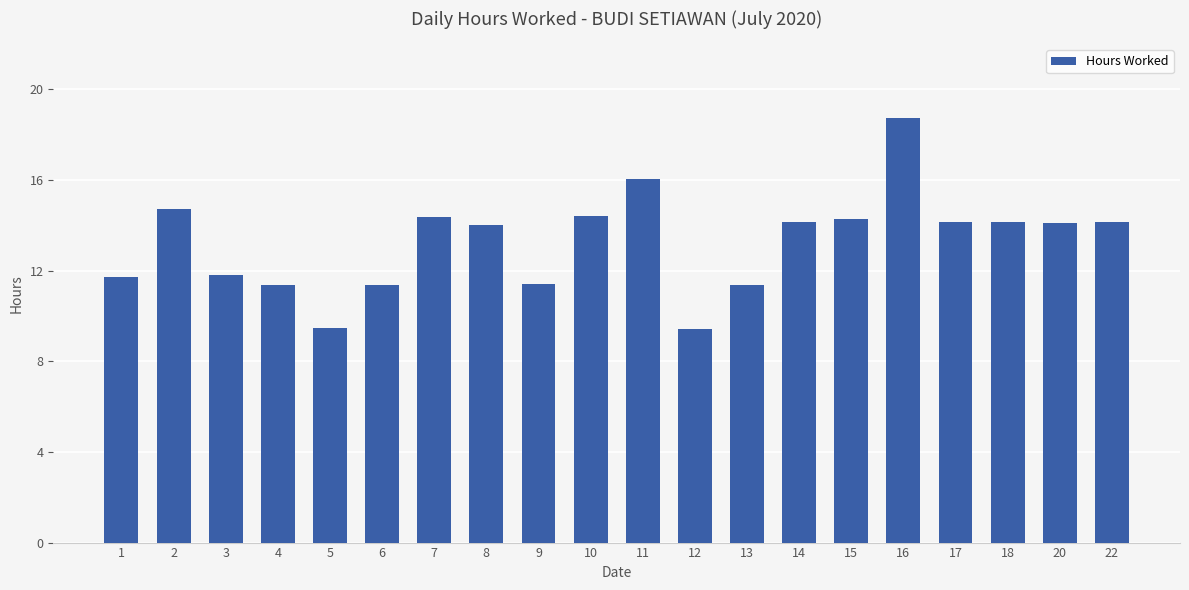

What is the maximum value shown in the chart?

18.7